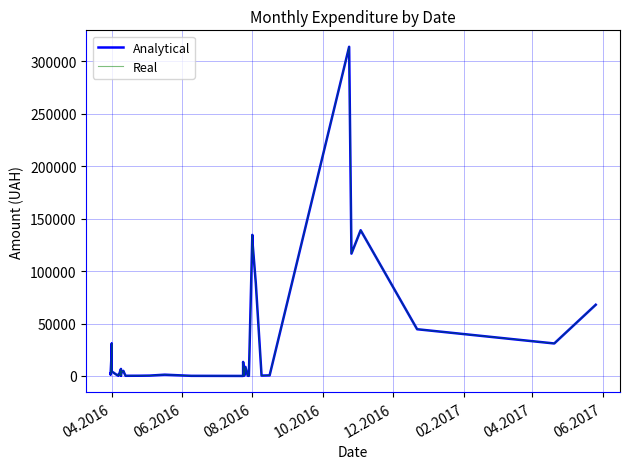

What are all the series names shown in the legend?

Analytical, Real